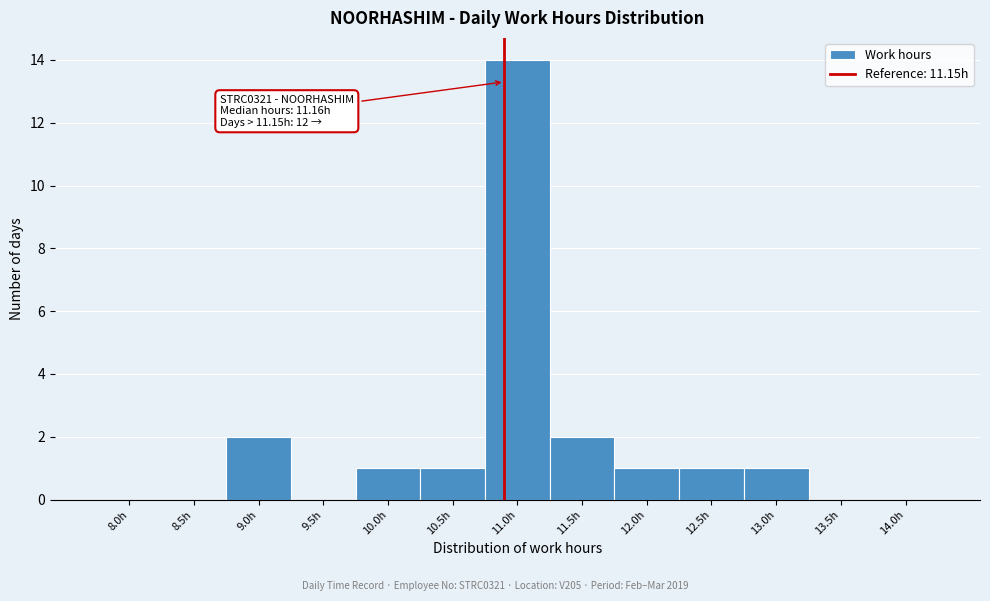

Reading right to left, list all the values displayed in this chart.

14.0h=0	13.5h=0	13.0h=1	12.5h=1	12.0h=1	11.5h=2	11.0h=14	10.5h=1	10.0h=1	9.5h=0	9.0h=2	8.5h=0	8.0h=0